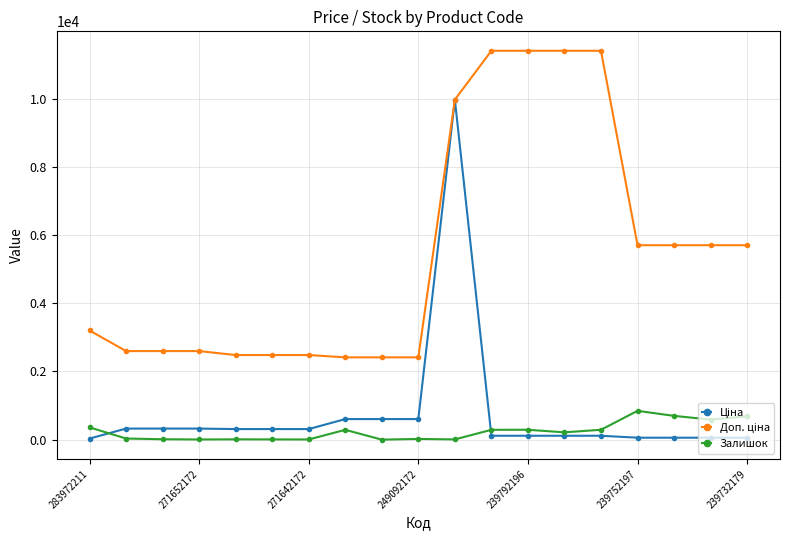

At how many categories does at least one series exceed 10601?

4